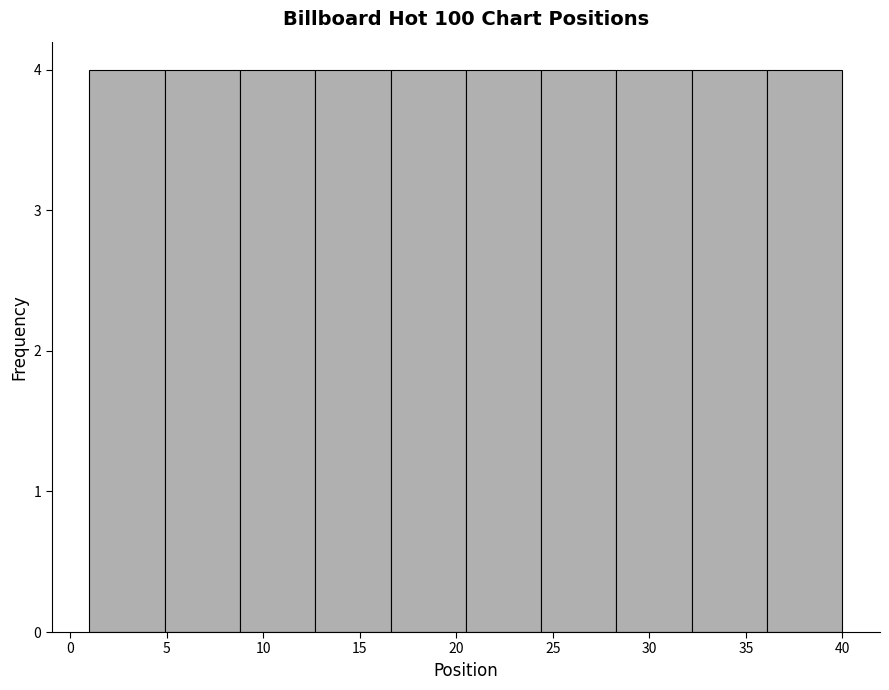

Reading left to right, transcribe this chart: for each bar, give the range it covers on the x-axis and its height. Neither the bar edges nor the heights are printed on the chart, so give them approximately, as read against the axes.

1.0 to 4.9: 4
4.9 to 8.8: 4
8.8 to 12.7: 4
12.7 to 16.6: 4
16.6 to 20.5: 4
20.5 to 24.4: 4
24.4 to 28.3: 4
28.3 to 32.2: 4
32.2 to 36.1: 4
36.1 to 40.0: 4